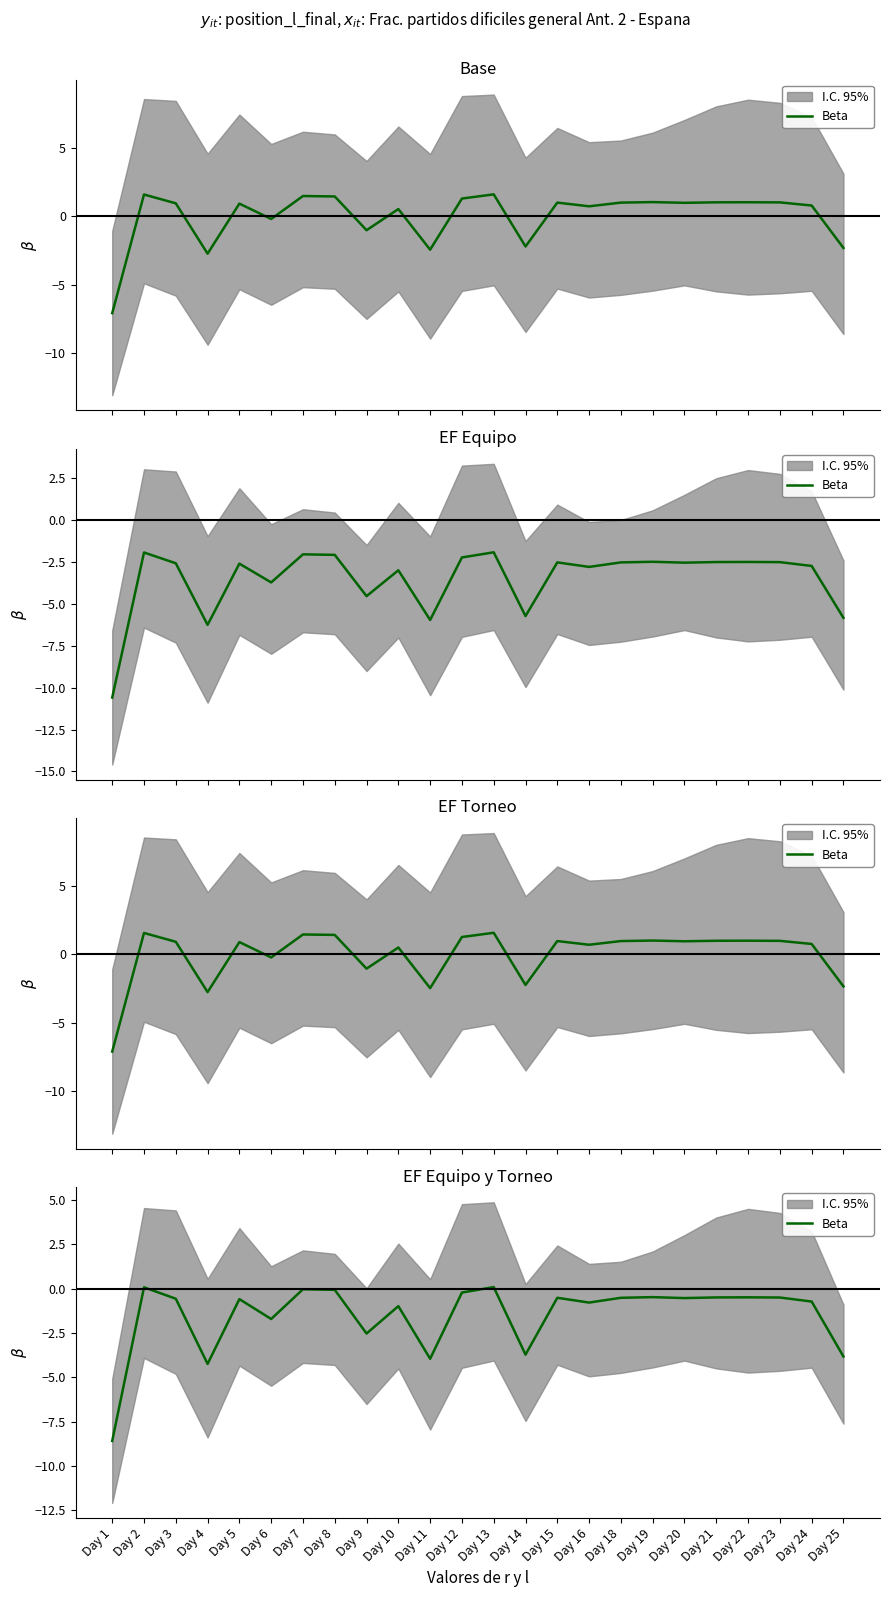

How many points are higher than both their immediate neighbors (excluding endpoints)?

8